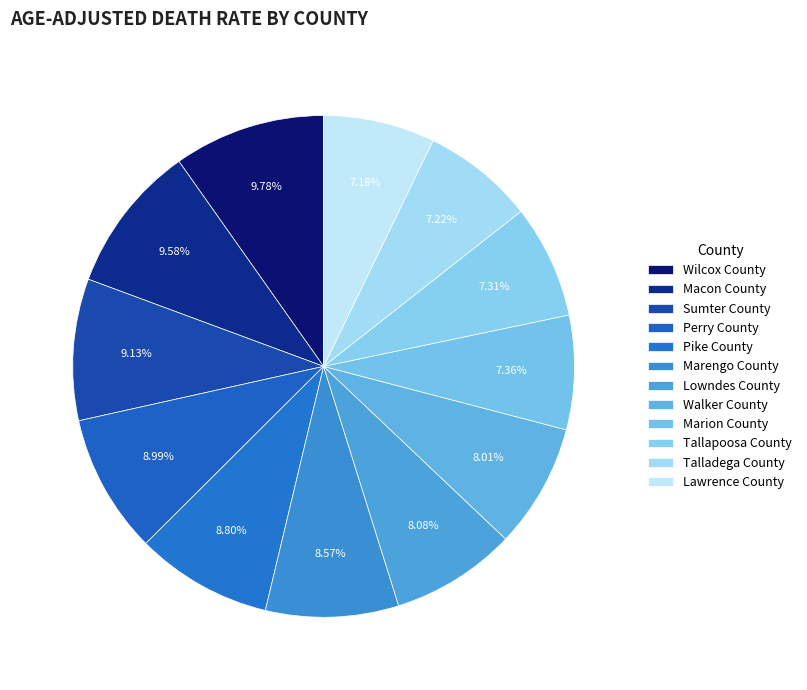

Is Pike County the majority of the pie?

No